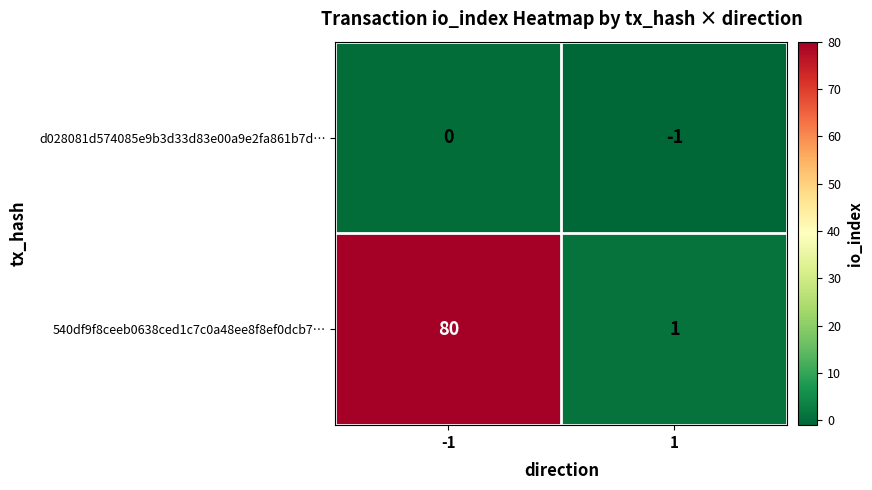

Which category has the lowest value across all series?

1